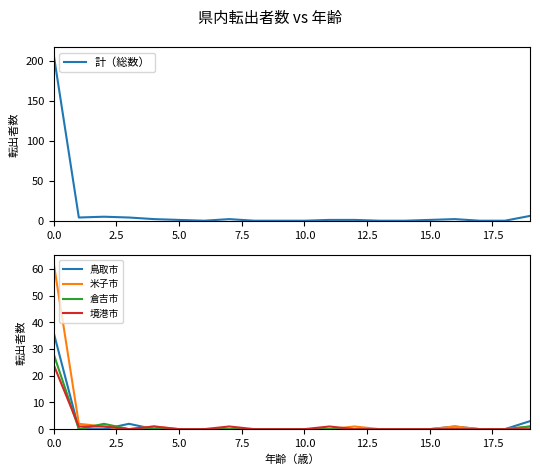

How many interior local valleys does the 計（総数） series have?

2